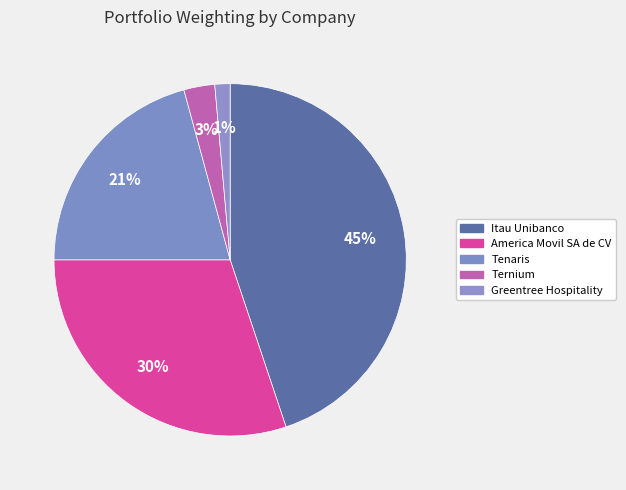

How many slices are in this pie chart?

5